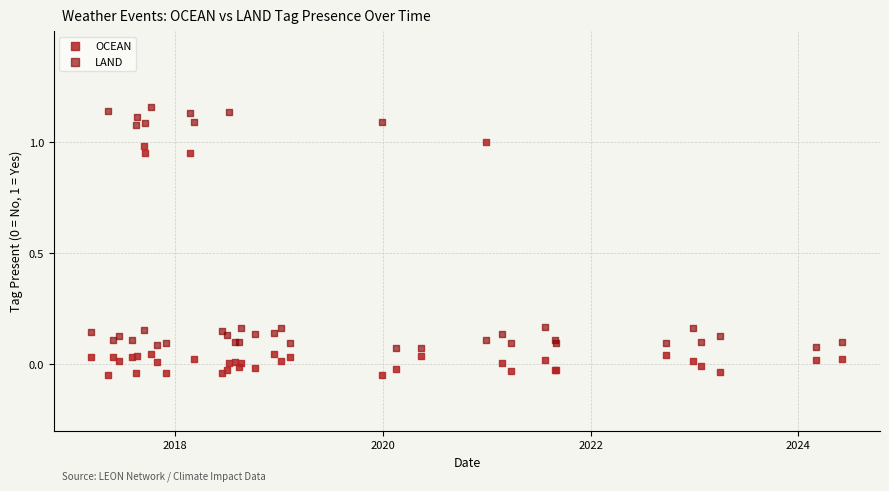

What are all the series names shown in the legend?

OCEAN, LAND